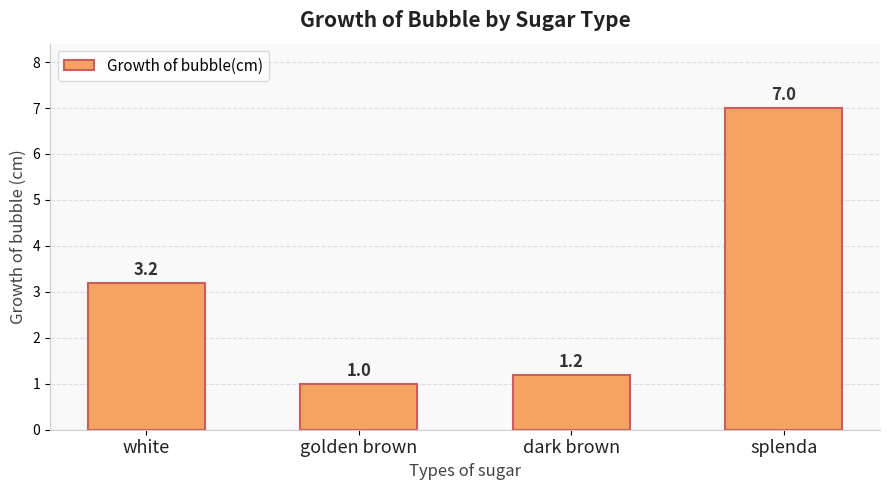

At which category does the chart reach its minimum across all series?

golden brown